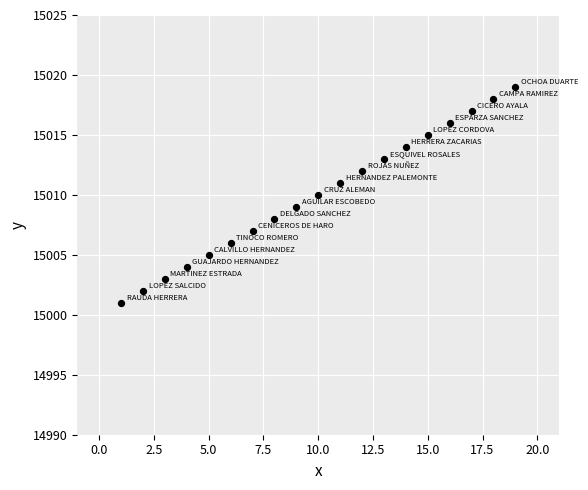

What is the range of X values (max minus min)?

18